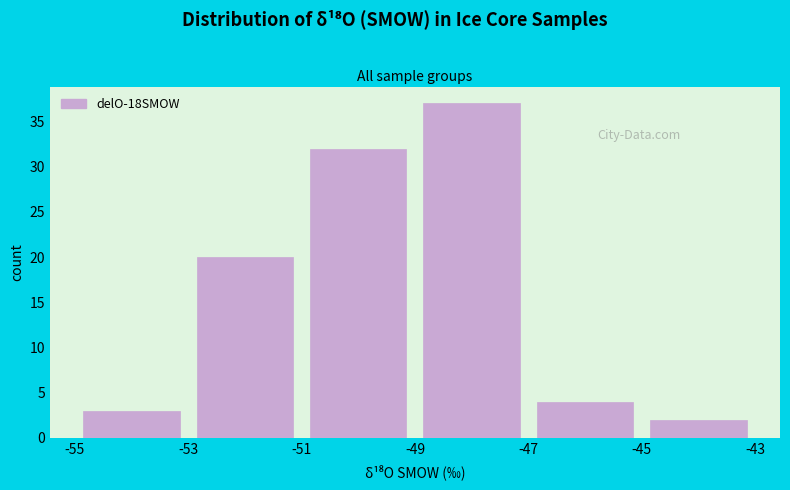

Which range on the x-axis has the tallest bar?

-49 to -47